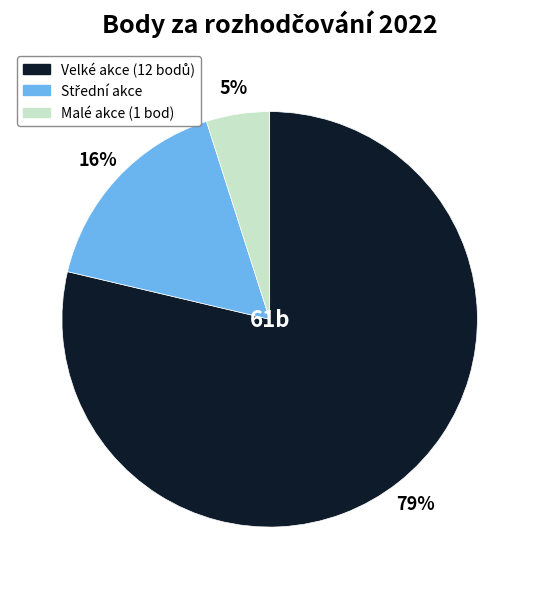

Is there a majority slice in this chart?

Yes